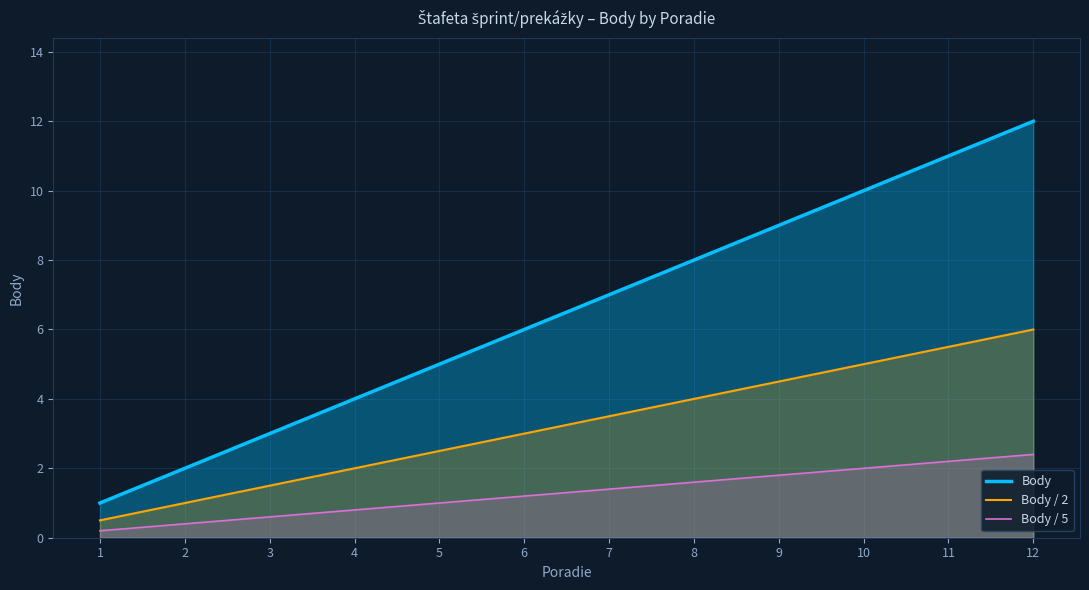

At how many categories does at least one series exceed 11?

1